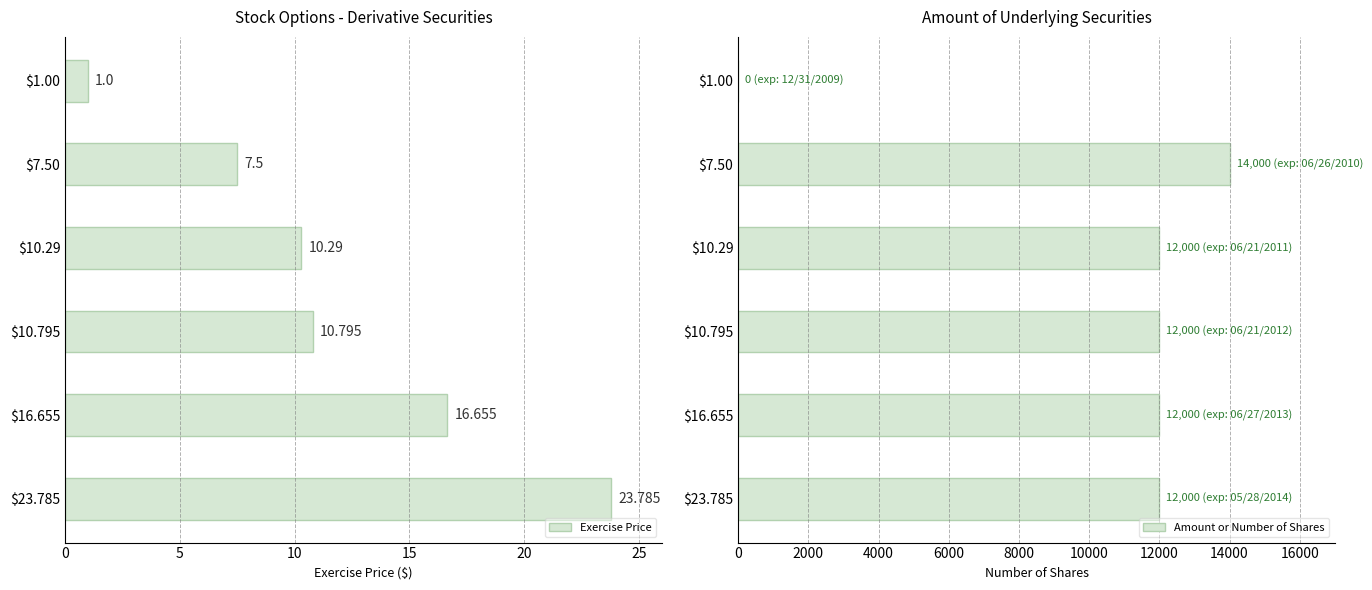

The value of Amount or Number of Shares at $16.655 is 8382. True or false?

False